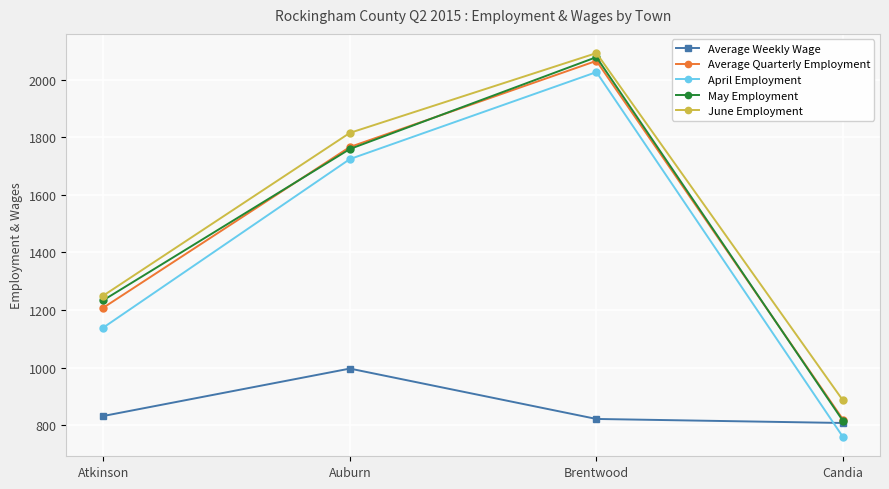

What is the difference between the maximum and second lowest values in the Average Quarterly Employment series?

857.0